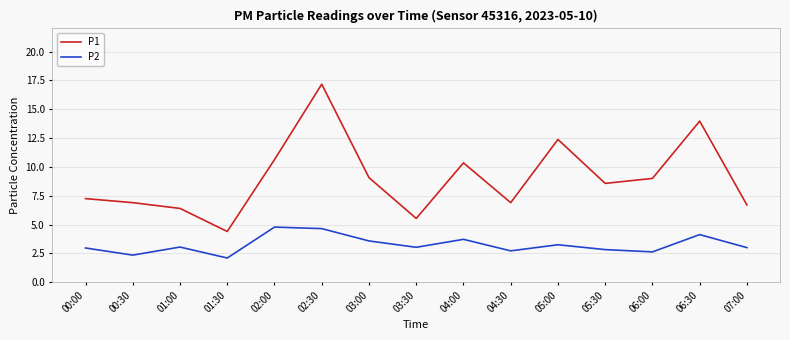

What is the total value across all series at 04:00?

14.1